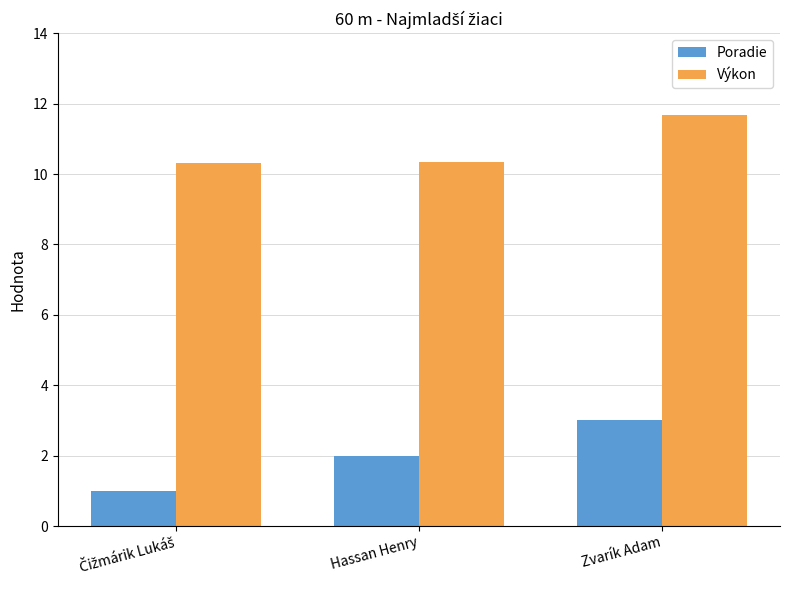

At how many categories does at least one series exceed 9?

3